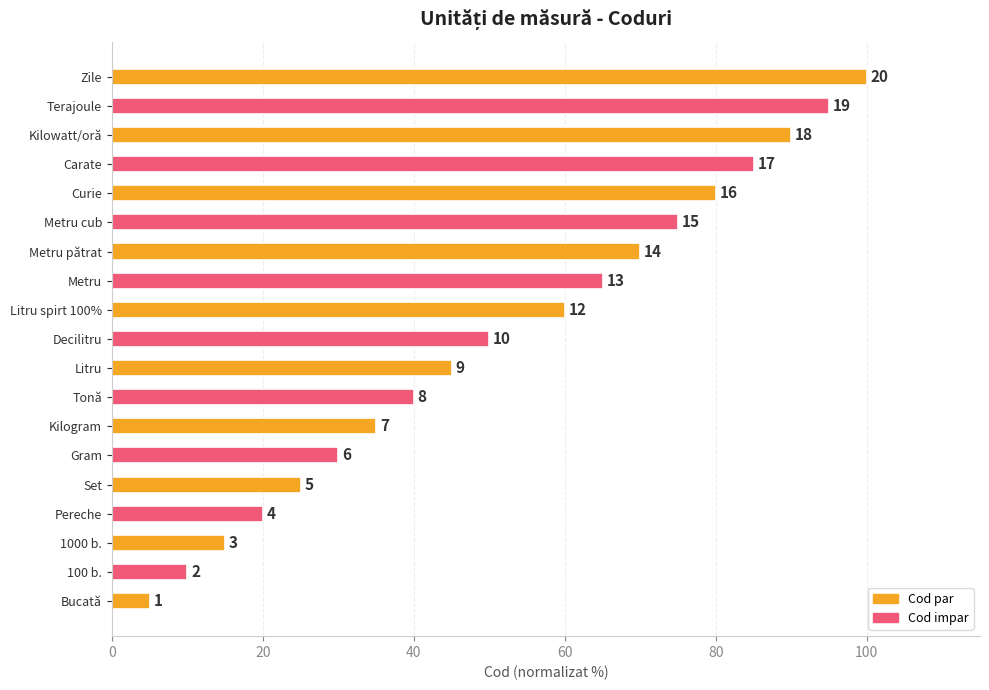

Are the bars horizontal?

Yes